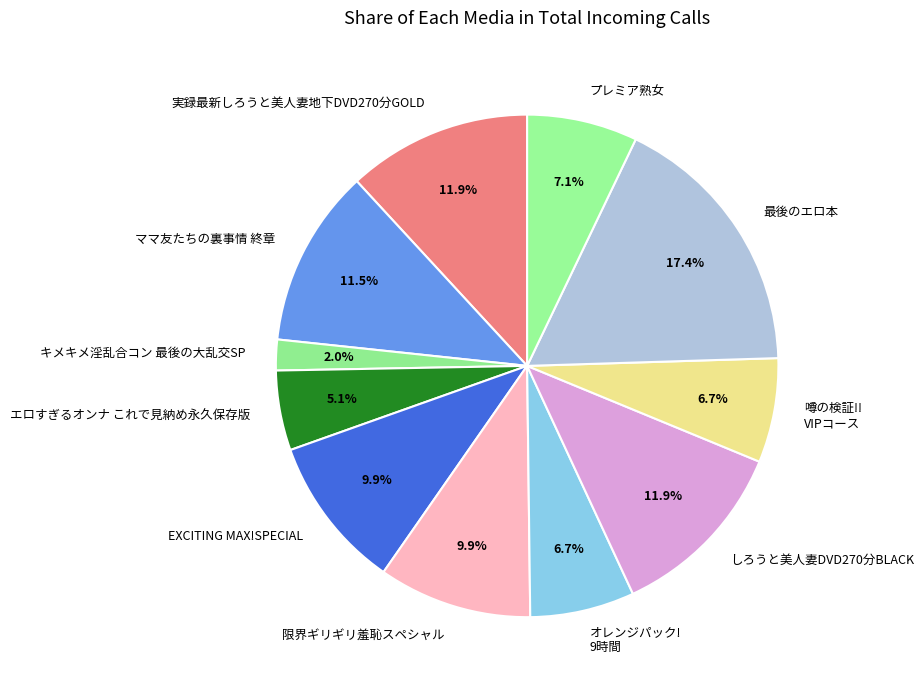

Does ママ友たちの裏事情 終章 account for over 50% of the chart?

No